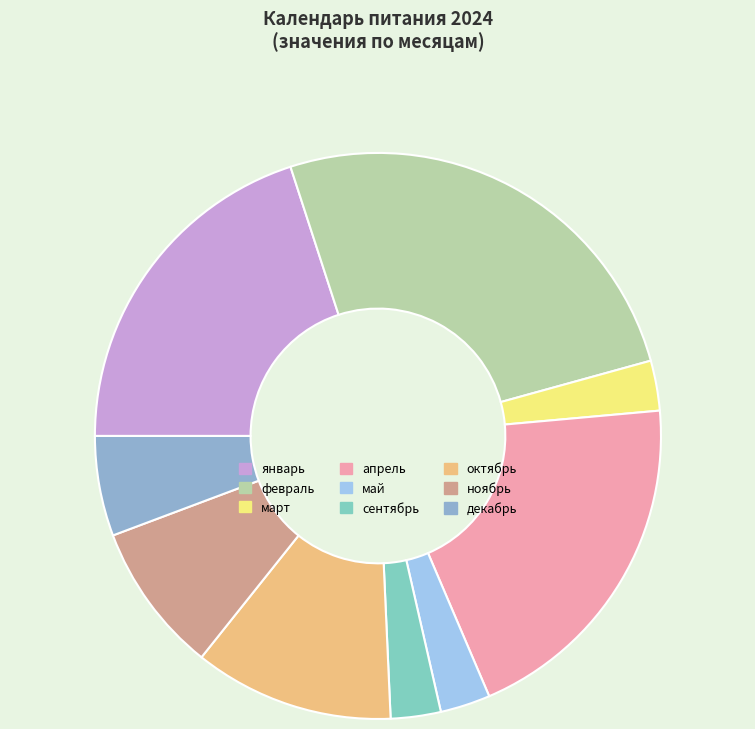

Approximately how many times larger is the value at январь compared to май?

7.0